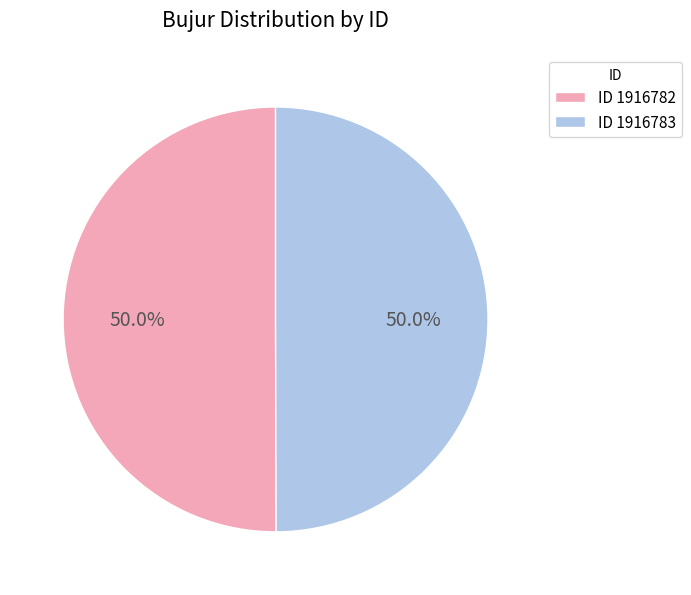

Count the number of slices in the pie.

2